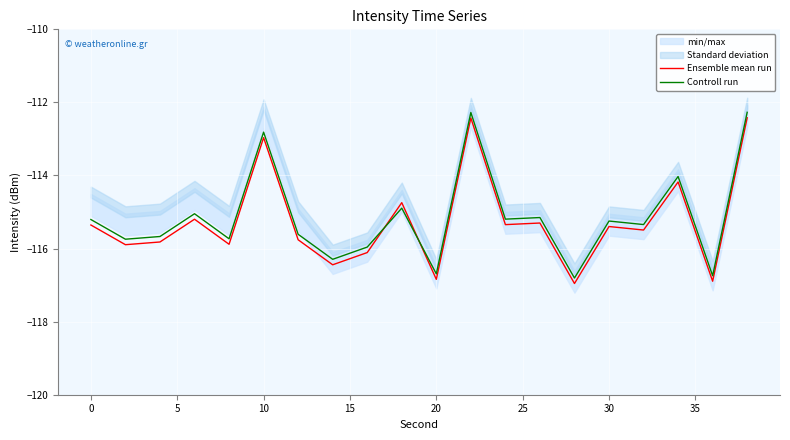

How many times do Controll run and Ensemble mean run cross each other?

2